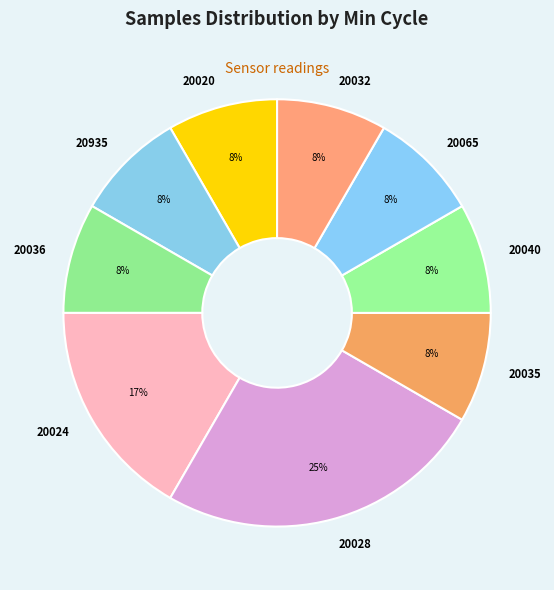

What percentage is the 20935 slice, to the nearest percent?

8%